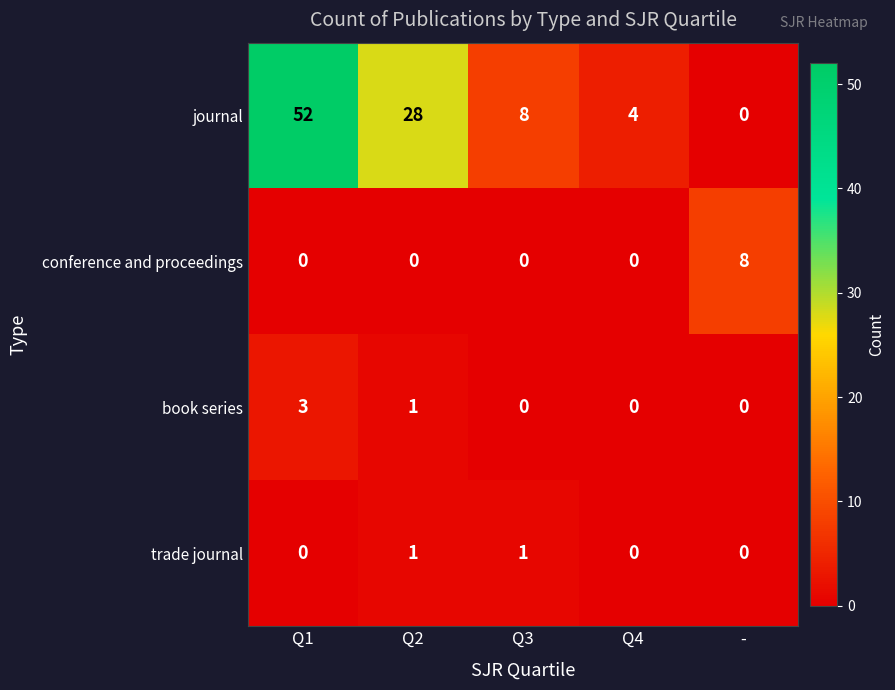

How many values in journal are above zero?

4